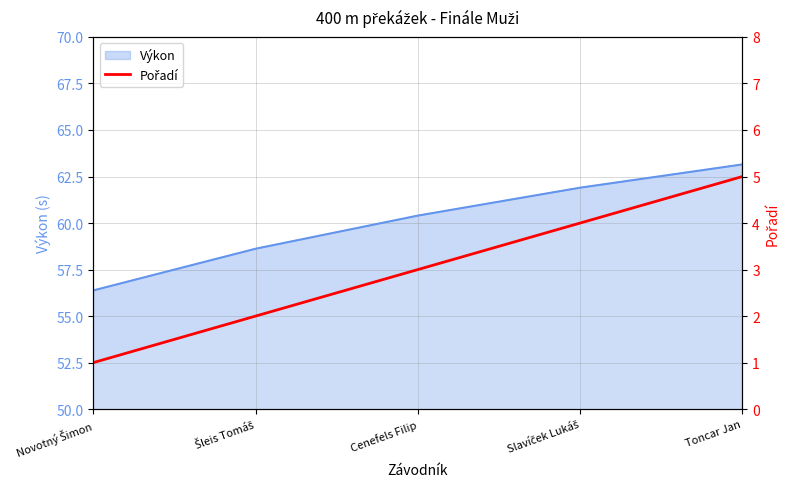

Which category has the lowest value across all series?

Novotný Šimon